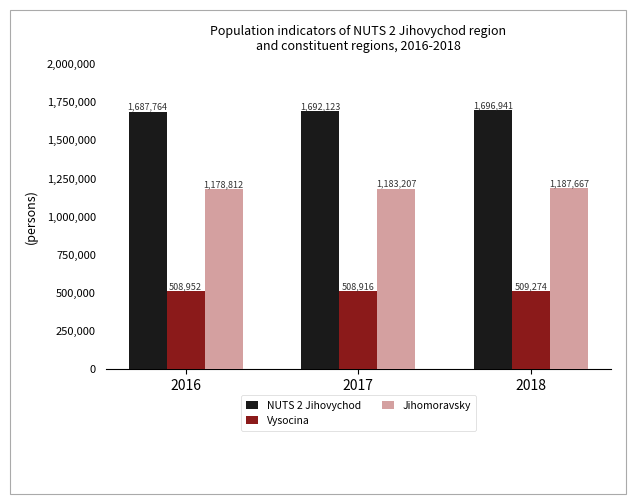

Reading left to right, transcribe all the data shown in this chart.

NUTS 2 Jihovychod: 2016=1687764	2017=1692123	2018=1696941
Vysocina: 2016=508952	2017=508916	2018=509274
Jihomoravsky: 2016=1178812	2017=1183207	2018=1187667